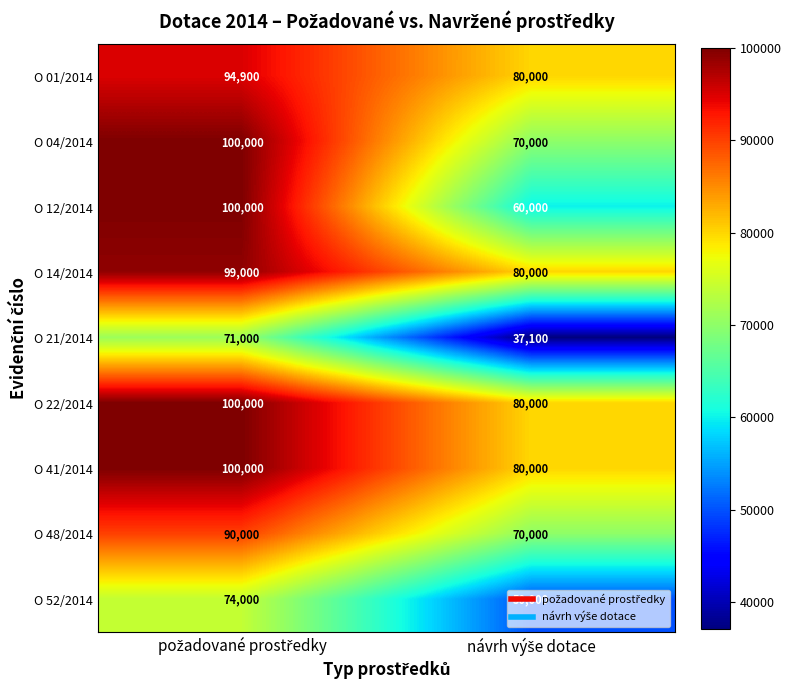

What is the sum of all O 04/2014 values?

170000